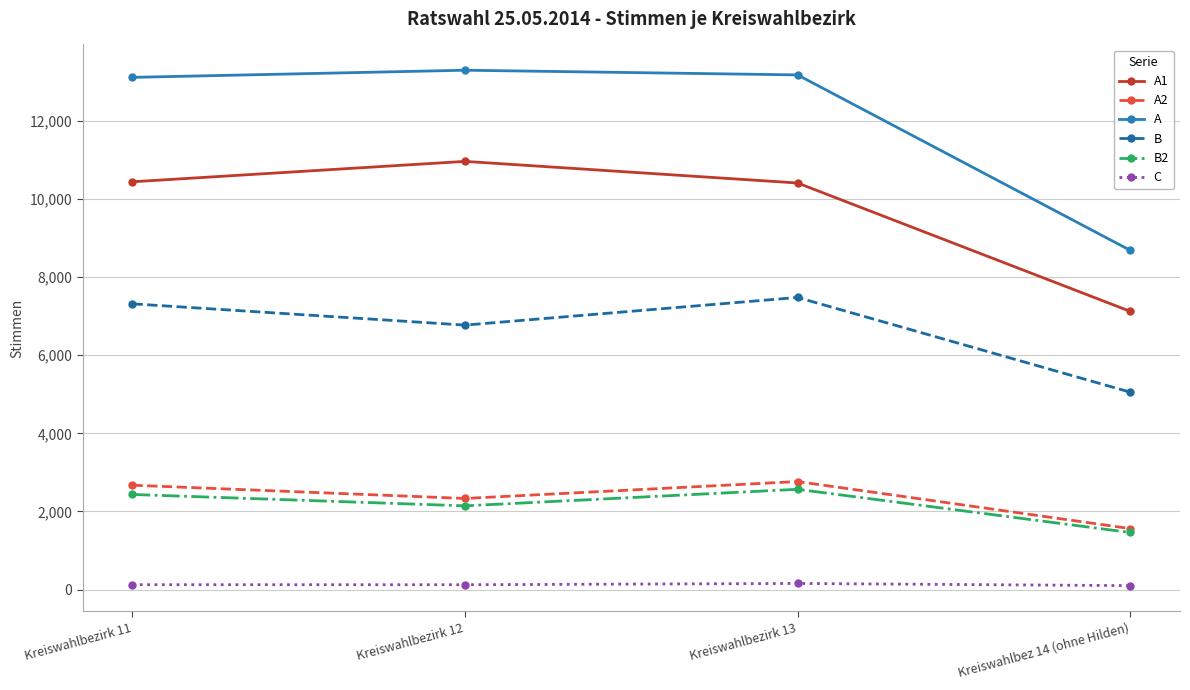

At which category does the chart reach its peak across all series?

Kreiswahlbezirk 12